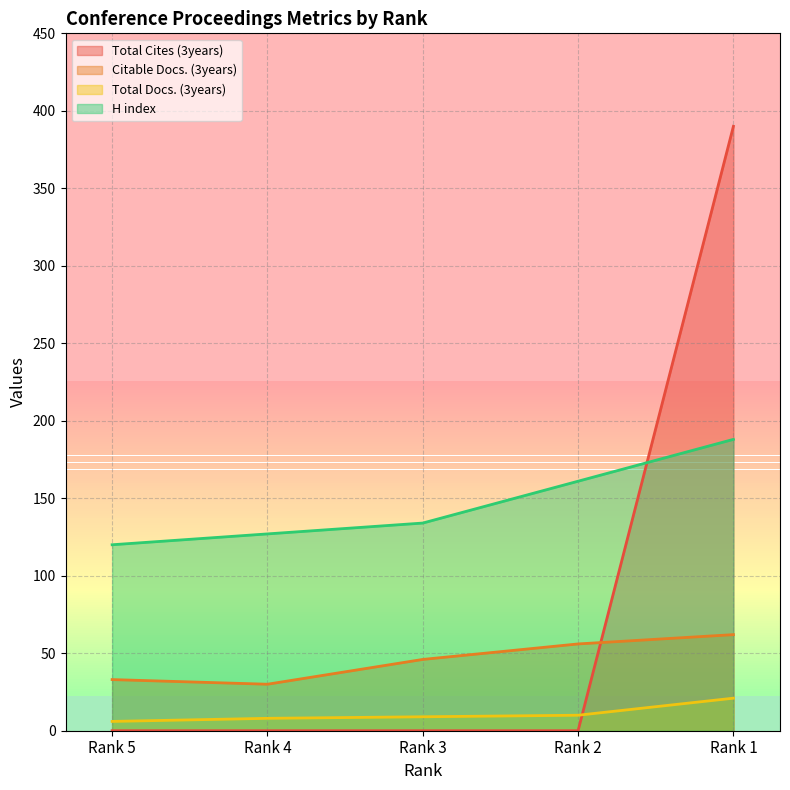

What are all the series names shown in the legend?

Total Cites (3years), Citable Docs. (3years), Total Docs. (3years), H index